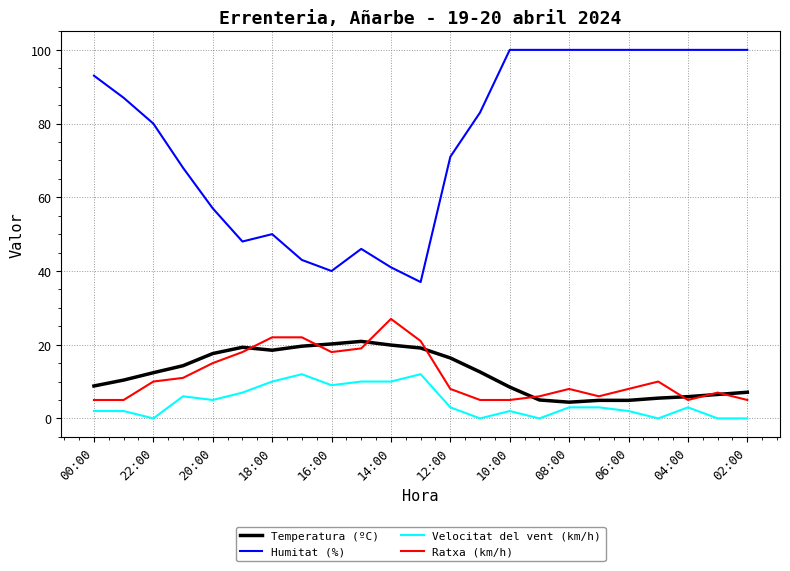

What is the greatest value displayed?

100.0